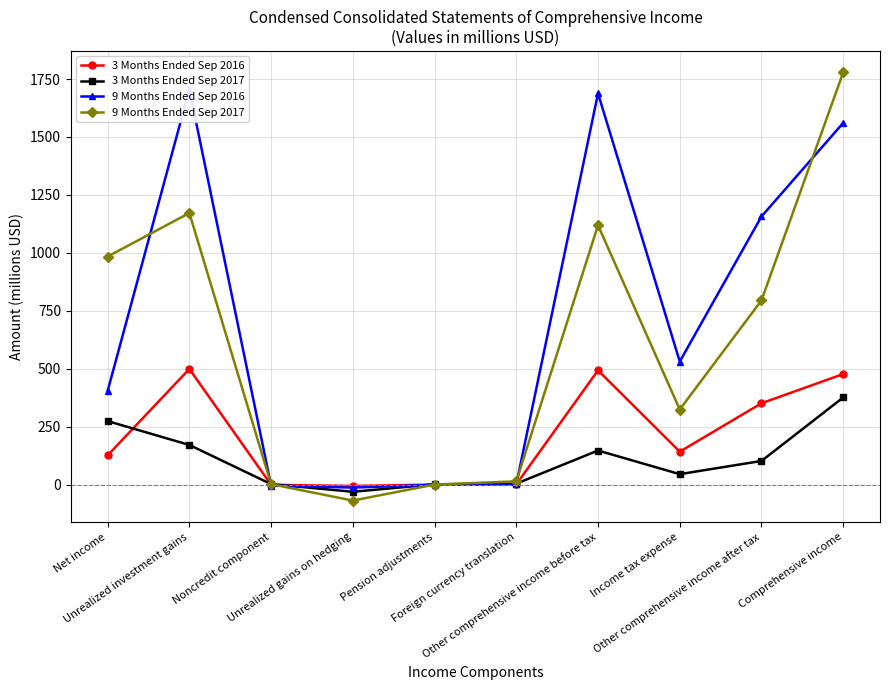

List the series in order of their overall mean, lowest first.

3 Months Ended Sep 2017, 3 Months Ended Sep 2016, 9 Months Ended Sep 2017, 9 Months Ended Sep 2016